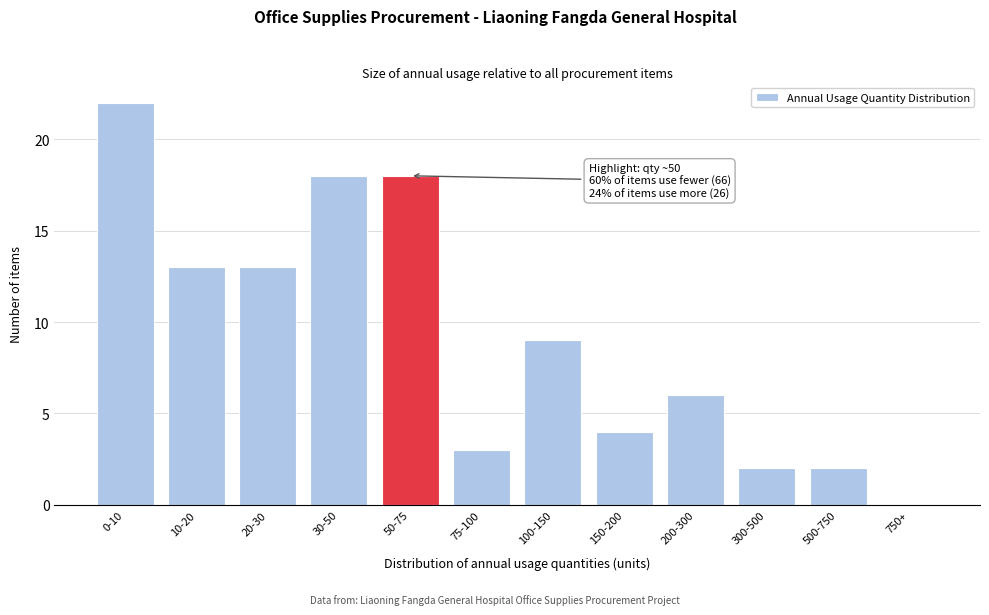

Reading right to left, transcribe all the data shown in this chart.

750+=0	500-750=2	300-500=2	200-300=6	150-200=4	100-150=9	75-100=3	50-75=18	30-50=18	20-30=13	10-20=13	0-10=22